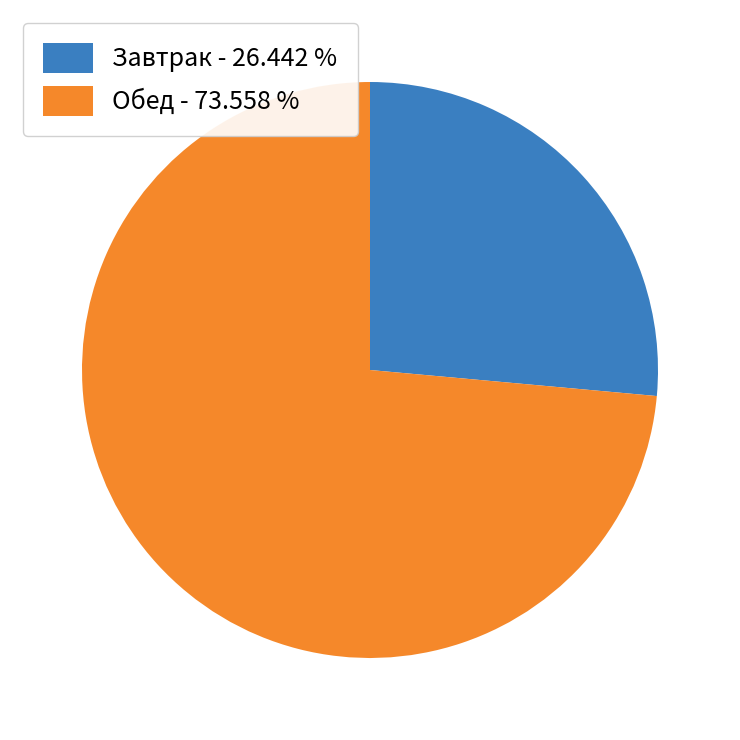

Which category has the biggest portion of the pie?

Обед